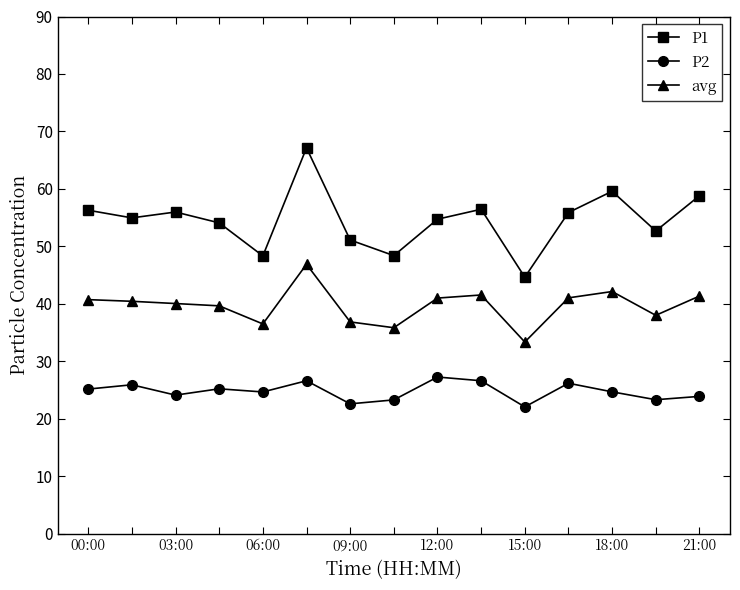

True or false: P1 and avg intersect in this chart.

False